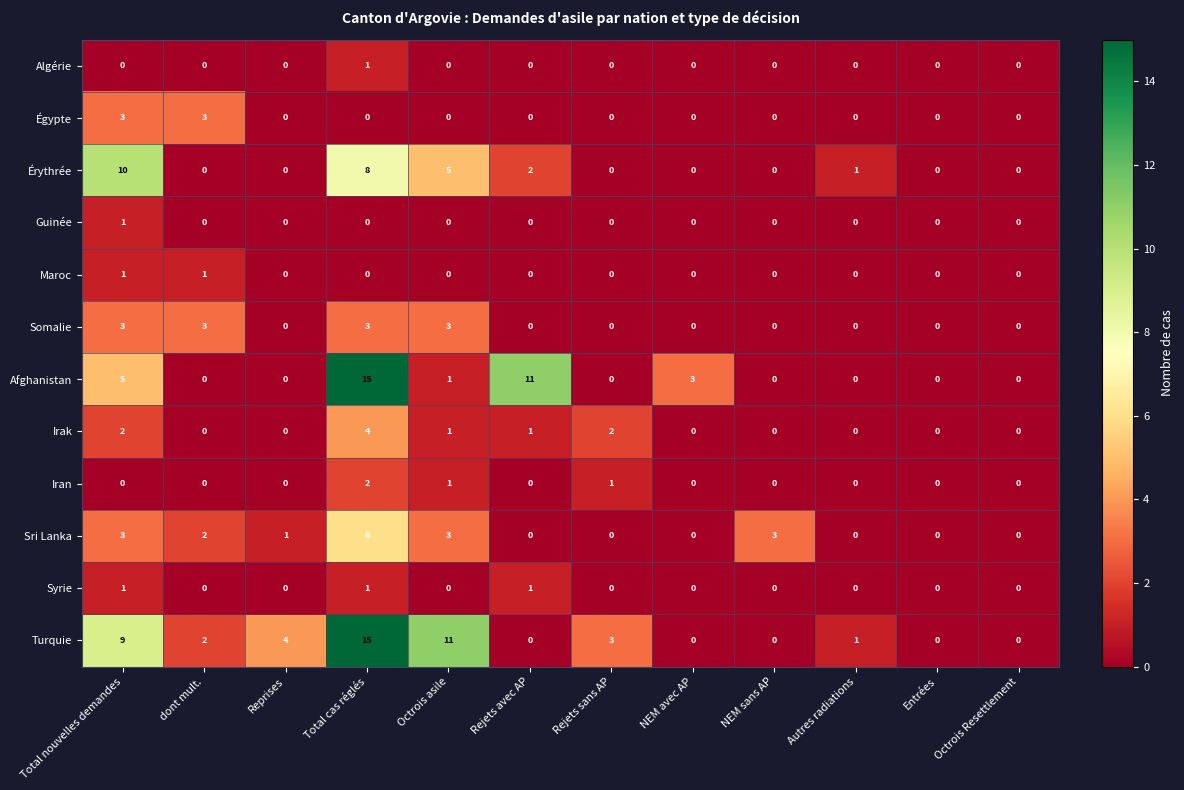

Which series changed the most between Total nouvelles demandes and NEM sans AP?

Érythrée